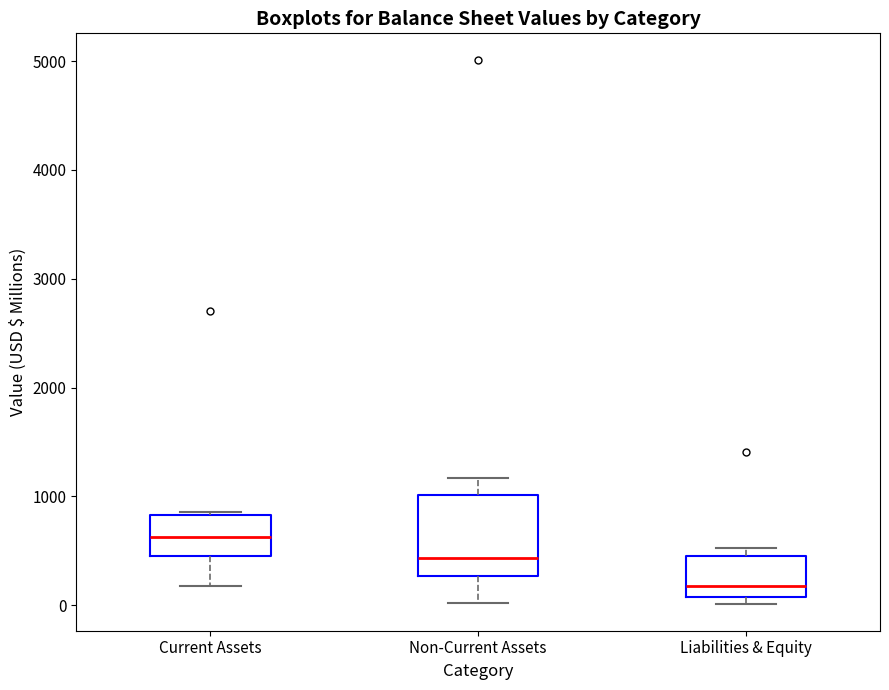

Reading left to right, read every box against the y-axis: the position of its median line, the range the box covers, and the ends of its whiskers. The values are not printed on the chart, so give them approximately, as read against the axis.

Current Assets: median 600, box 400 to 800, whiskers 200 to 900
Non-Current Assets: median 400, box 300 to 1000, whiskers 0 to 1200
Liabilities & Equity: median 200, box 100 to 400, whiskers 0 to 500